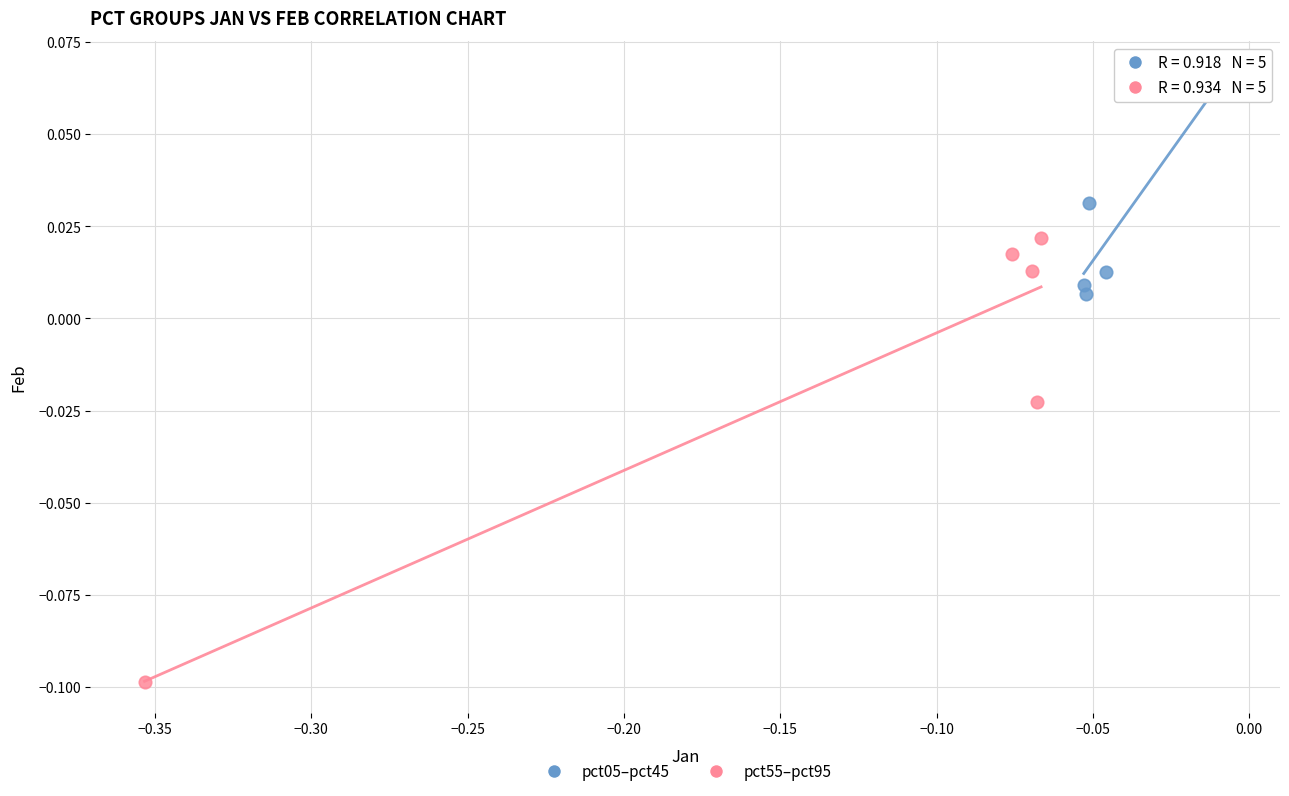

Which series reaches the maximum Y coordinate?

pct05–pct45